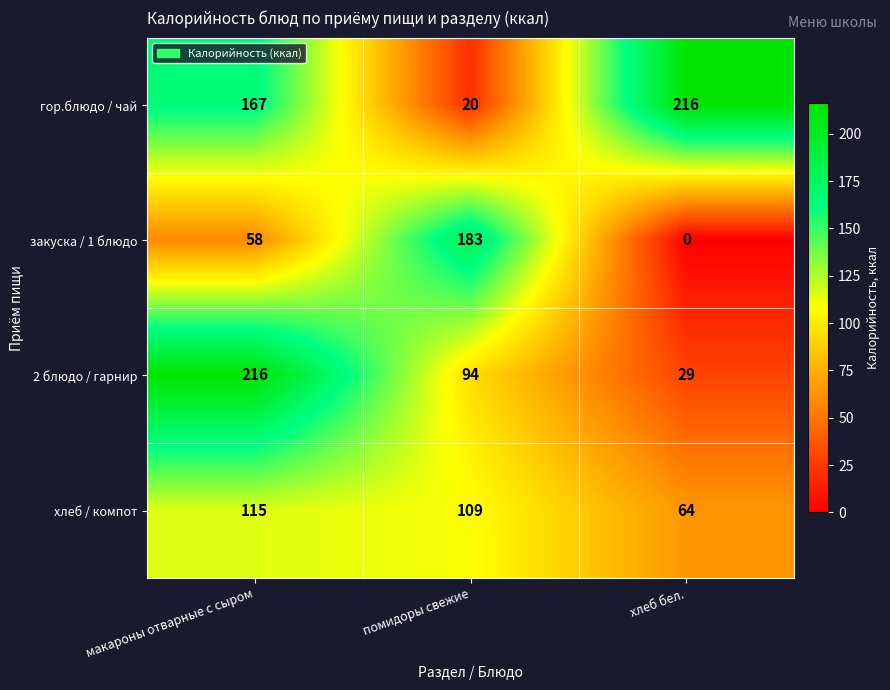

Read the 2 блюдо / гарнир value at хлеб бел., to the nearest 10.

30